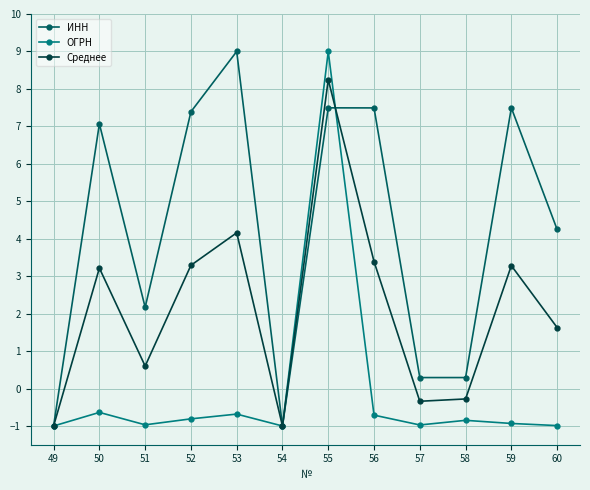

True or false: ОГРН and ИНН cross at least once.

True